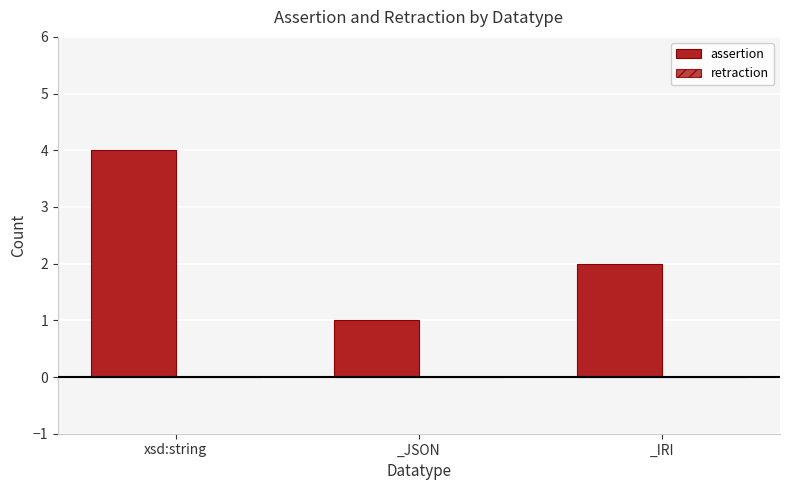

How many distinct data groups are displayed?

1